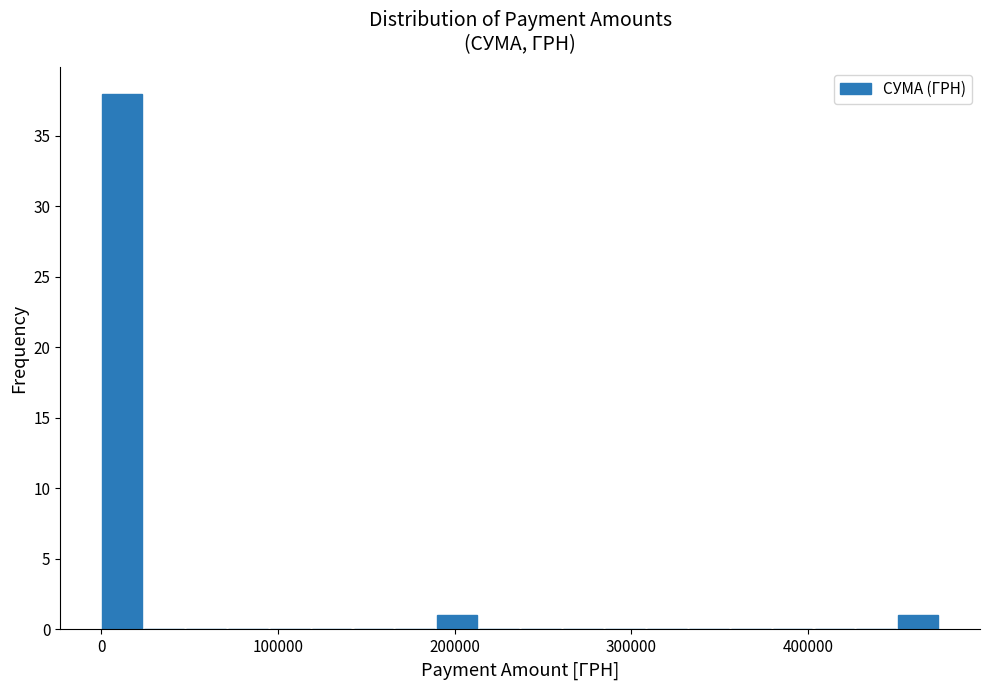

Read against the x-axis, roughly where is the centre of the tallest bar?

10000